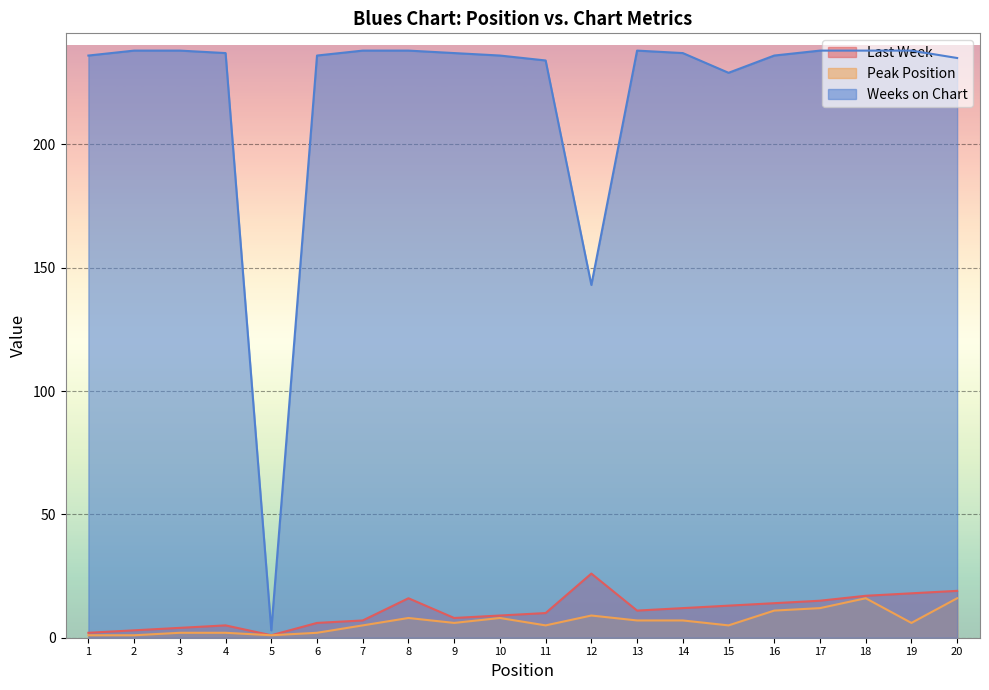

How many series are shown in this chart?

3